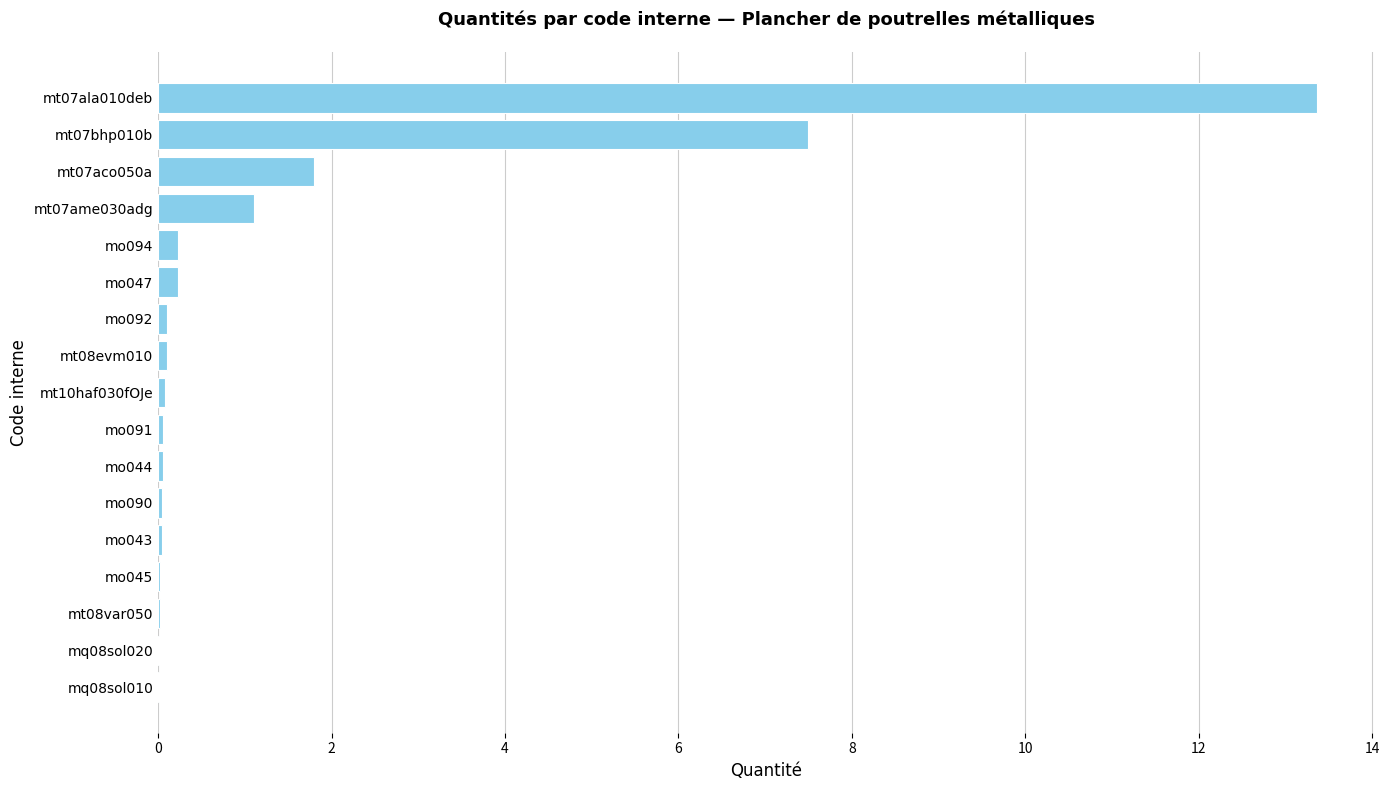

What is the sum of all values?

24.8